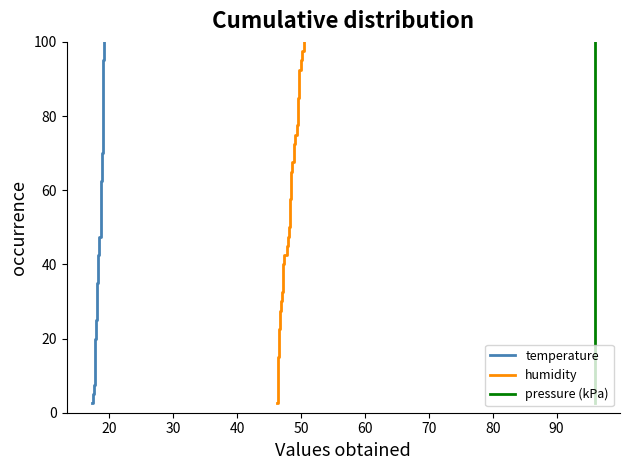

True or false: pressure (kPa) has more than 2 points higher than both neighbors.

False